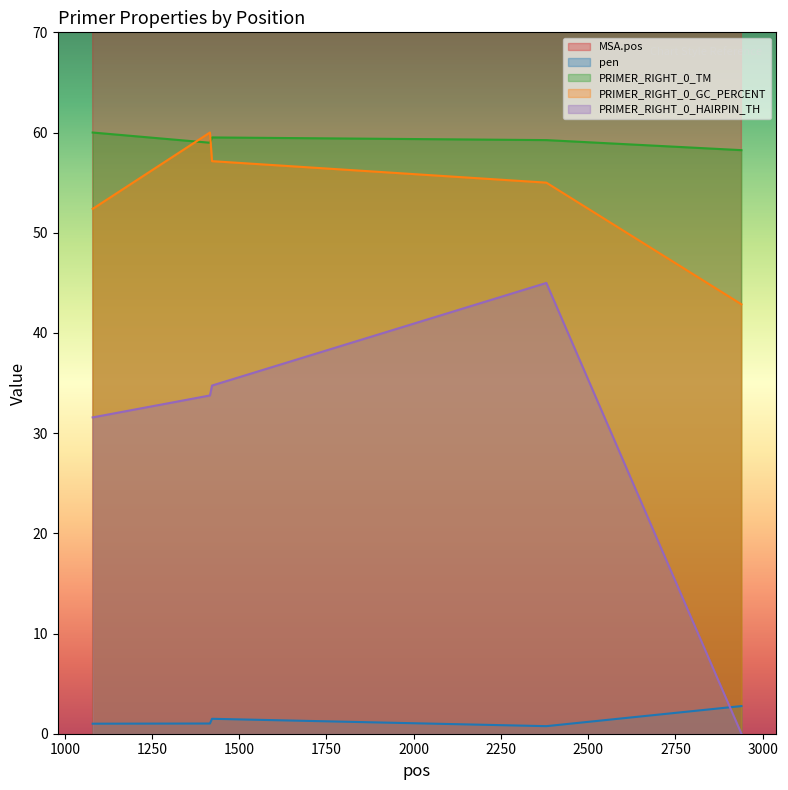

What is the sum of the PRIMER_RIGHT_0_GC_PERCENT values at 2939 and 1422?

100.0